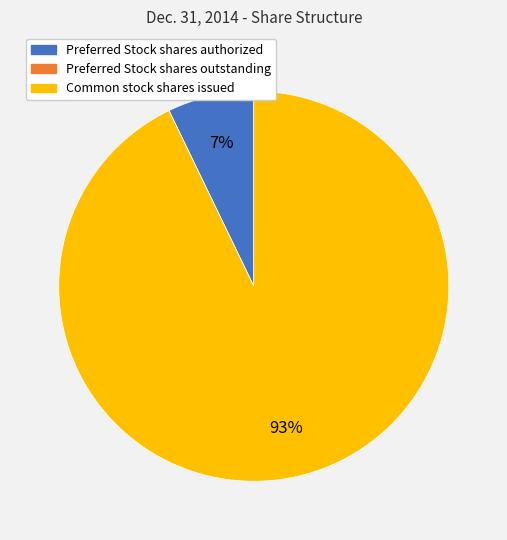

The Common stock shares issued slice represents 93% of the pie. True or false?

True